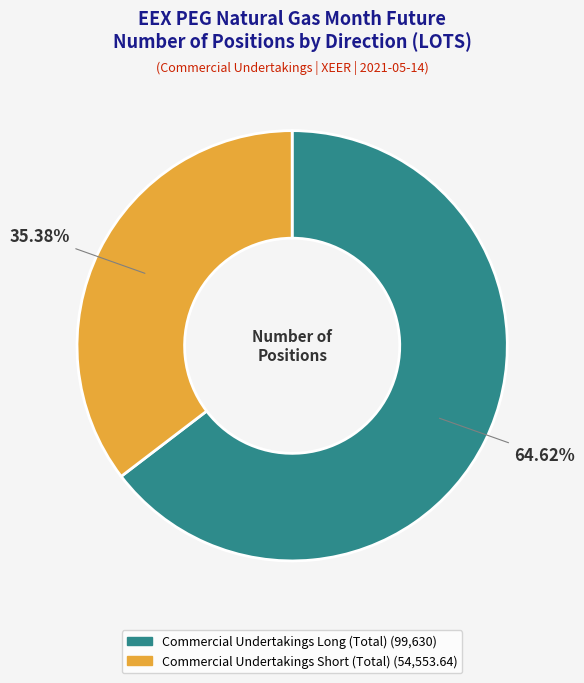

What is the majority slice?

Commercial Undertakings Long (Total)